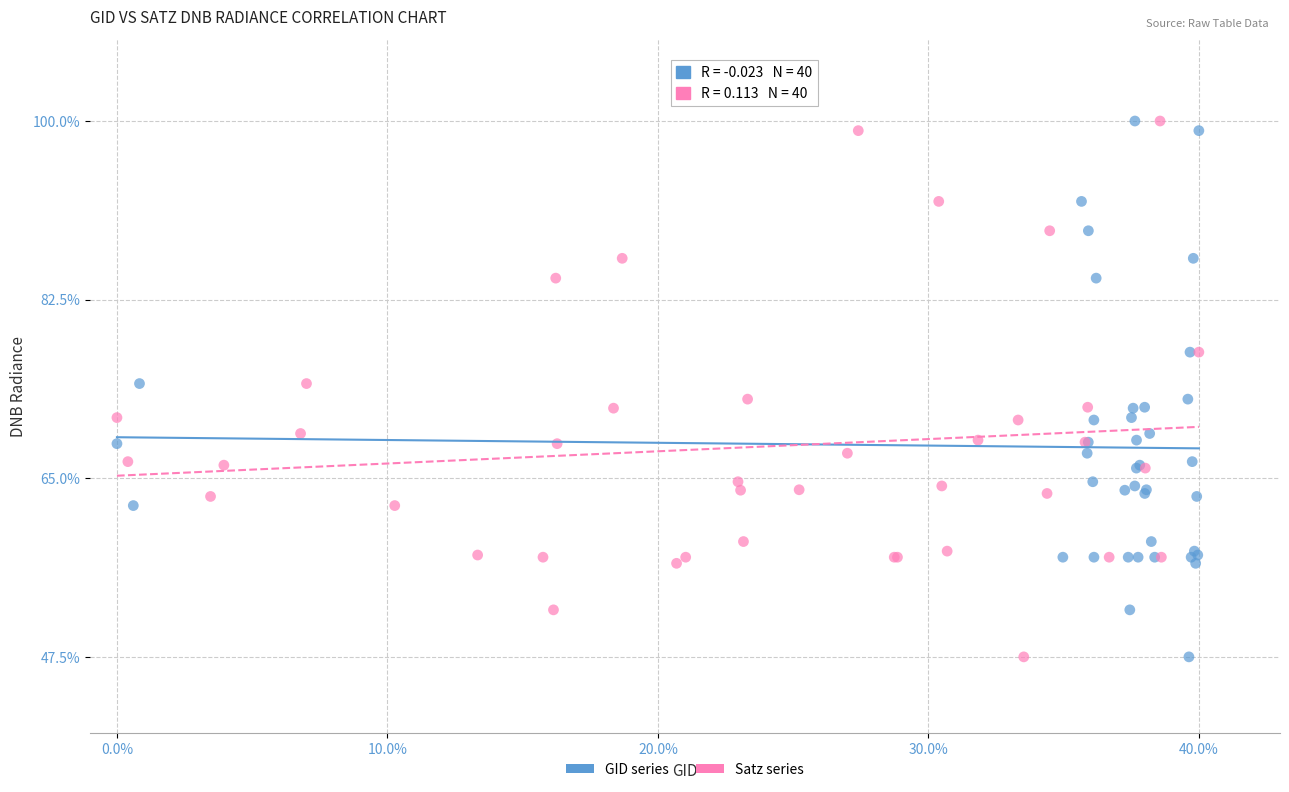

What are all the series names shown in the legend?

GID series, Satz series